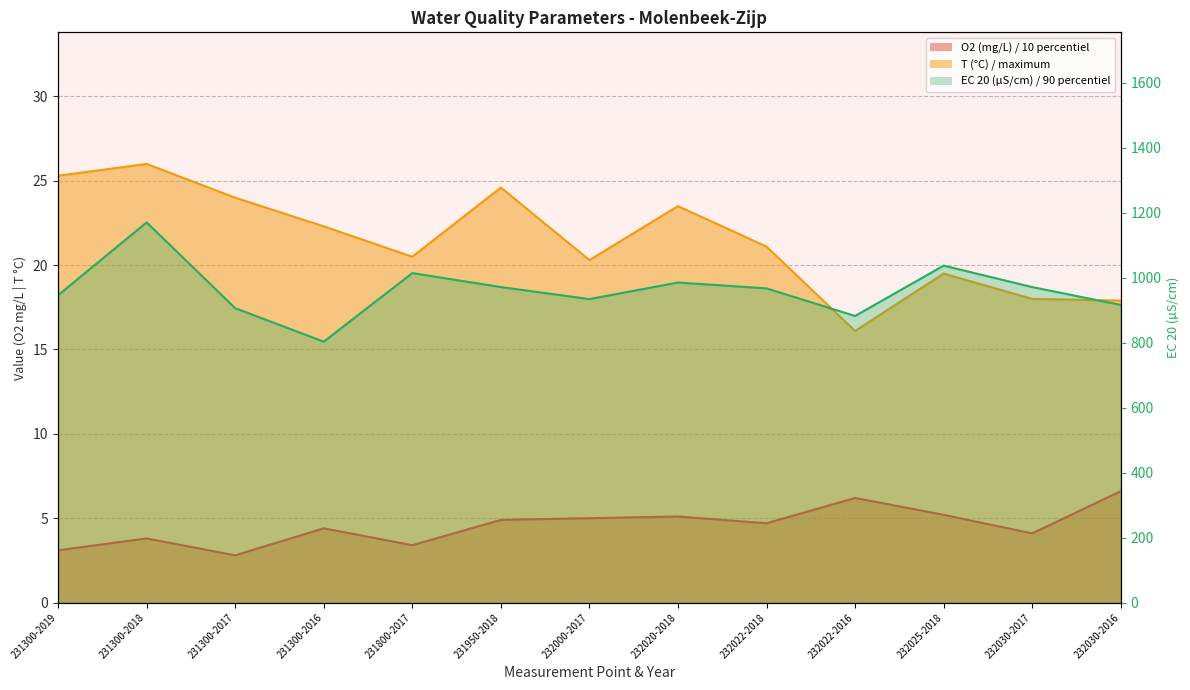

What is the value of the EC 20 (µS/cm) / 90 percentiel point at the 9th from the left?

967.0